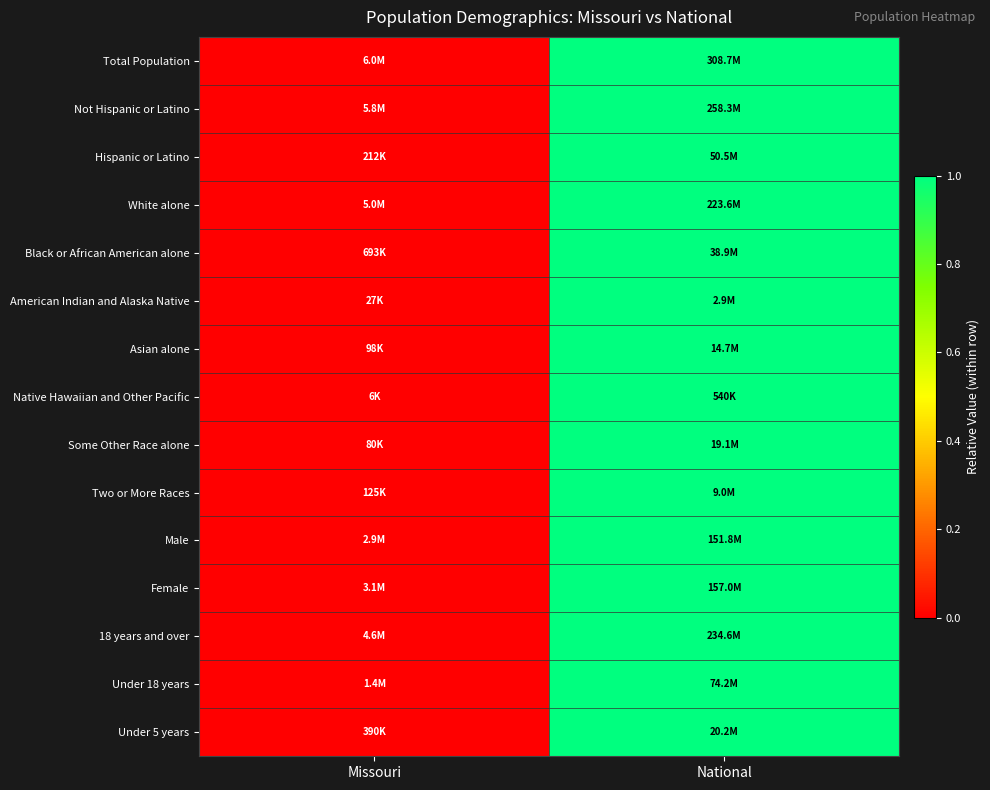

At which category does the chart reach its minimum across all series?

Missouri